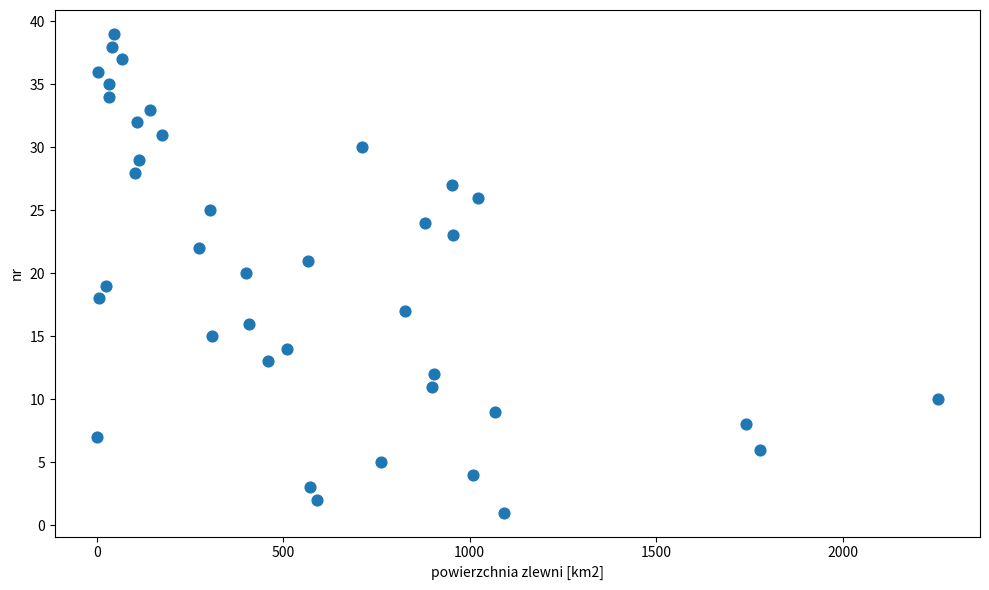

What is the range of Y values (max minus min)?

38